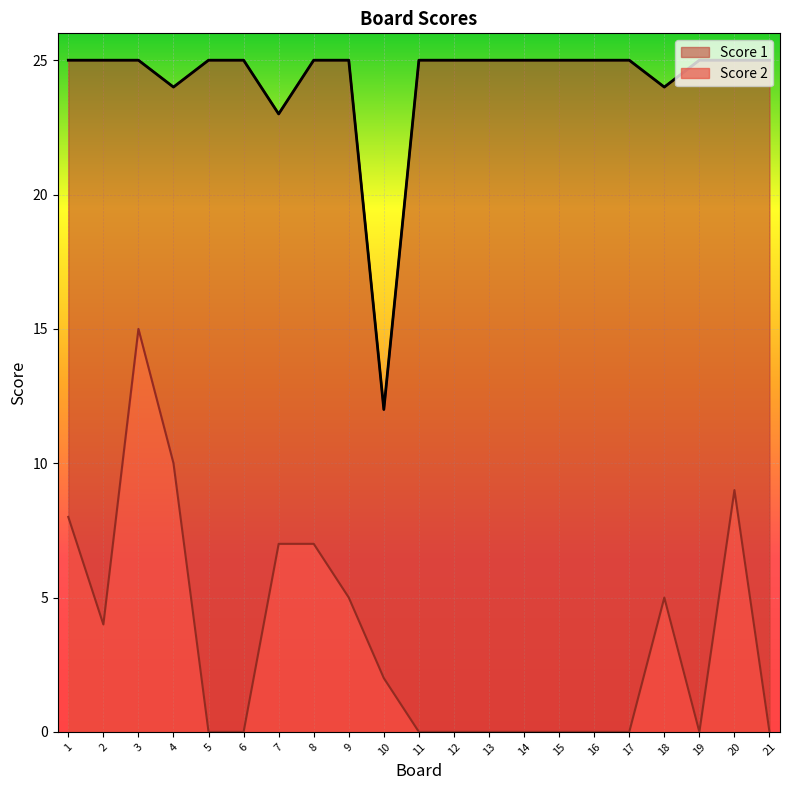

True or false: Score 2 and Score 1 intersect in this chart.

False